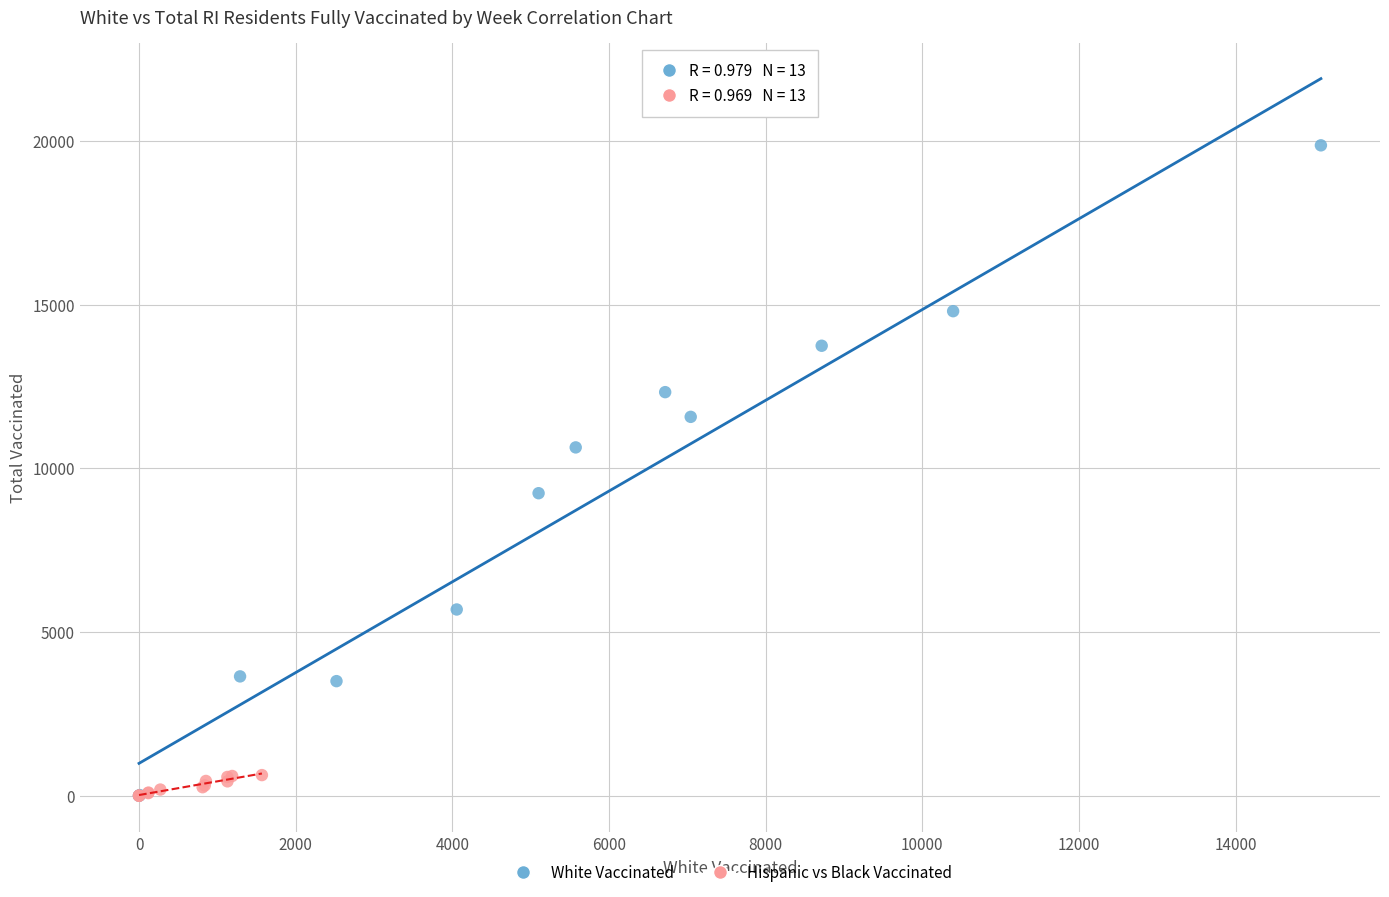

Which series has the largest Y range (max minus min)?

White Vaccinated